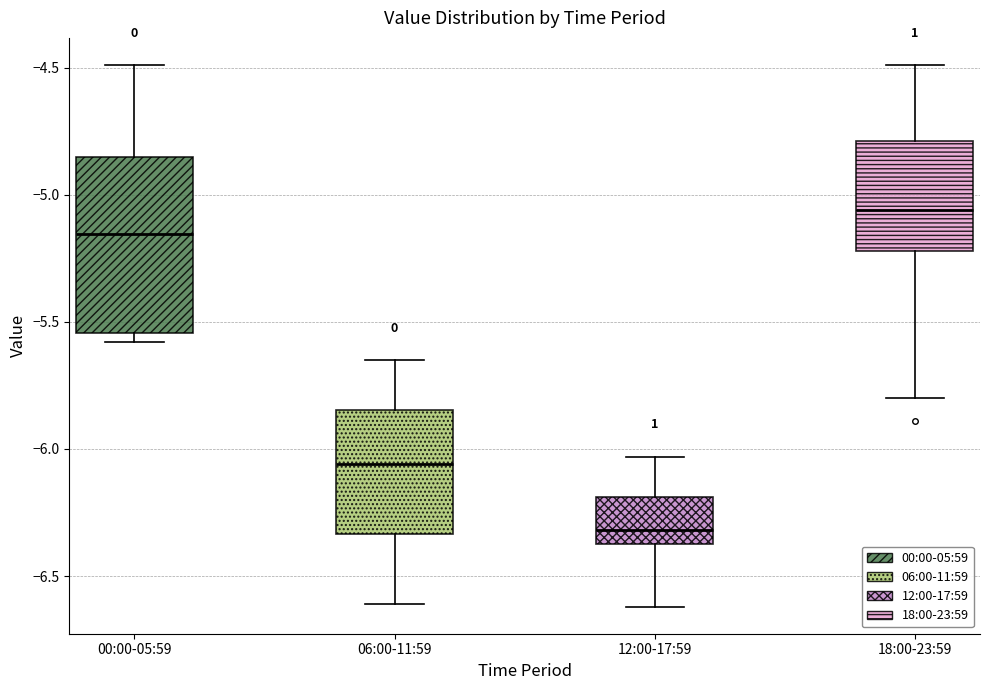

Reading left to right, transcribe this box plot: for each box, give where its median line is, the range the box spans, and where its two whiskers end, as read against the y-axis. The values are not printed on the chart, so give them approximately, as read against the axis.

00:00-05:59: median -5.15, box -5.55 to -4.85, whiskers -5.60 to -4.50
06:00-11:59: median -6.05, box -6.35 to -5.85, whiskers -6.60 to -5.65
12:00-17:59: median -6.30, box -6.35 to -6.20, whiskers -6.60 to -6.05
18:00-23:59: median -5.05, box -5.20 to -4.80, whiskers -5.80 to -4.50